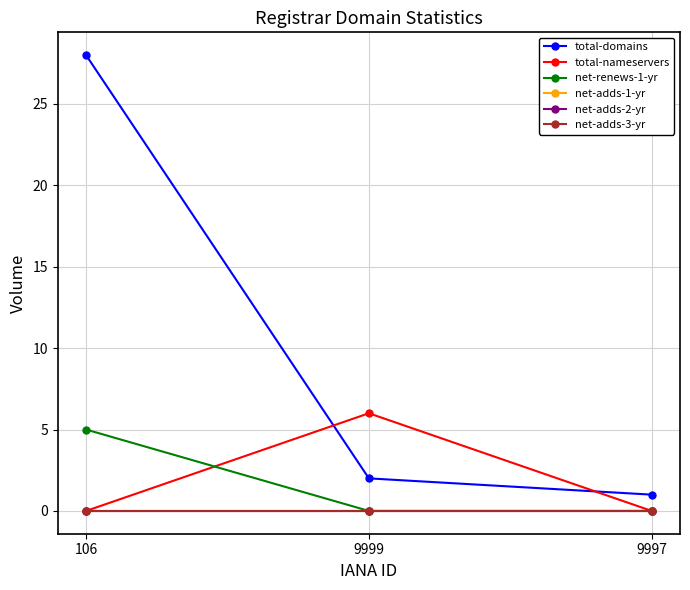

What is the difference between the maximum and minimum values in the total-domains series?

27